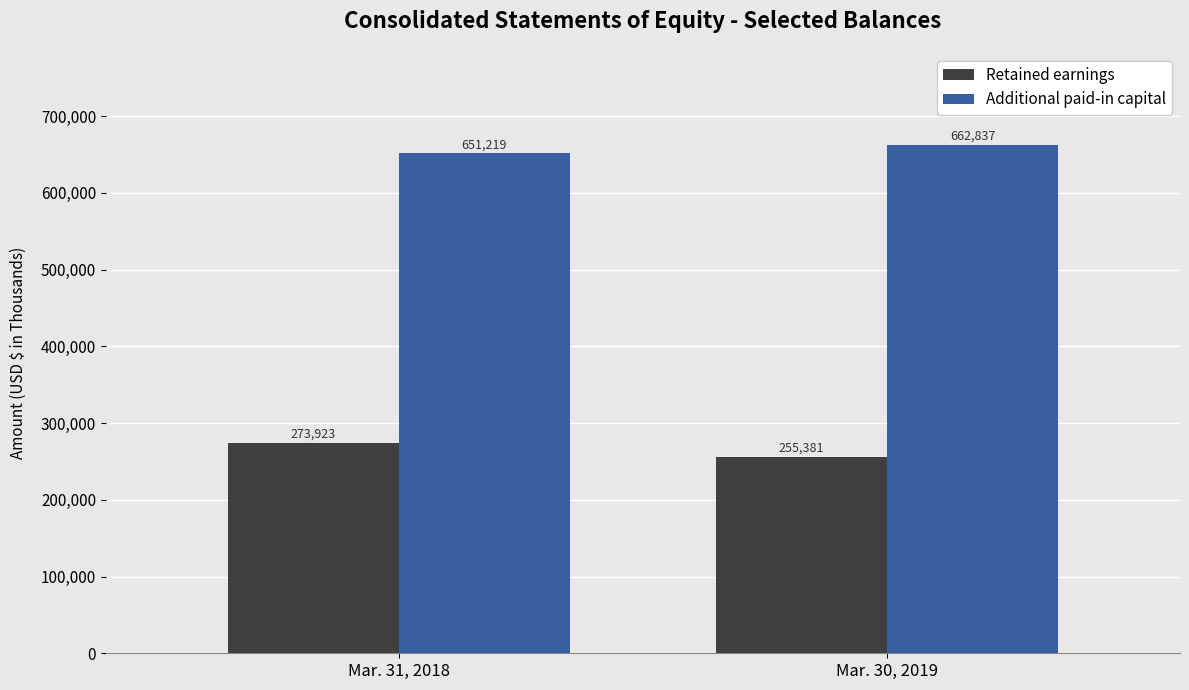

What are all the series names shown in the legend?

Retained earnings, Additional paid-in capital